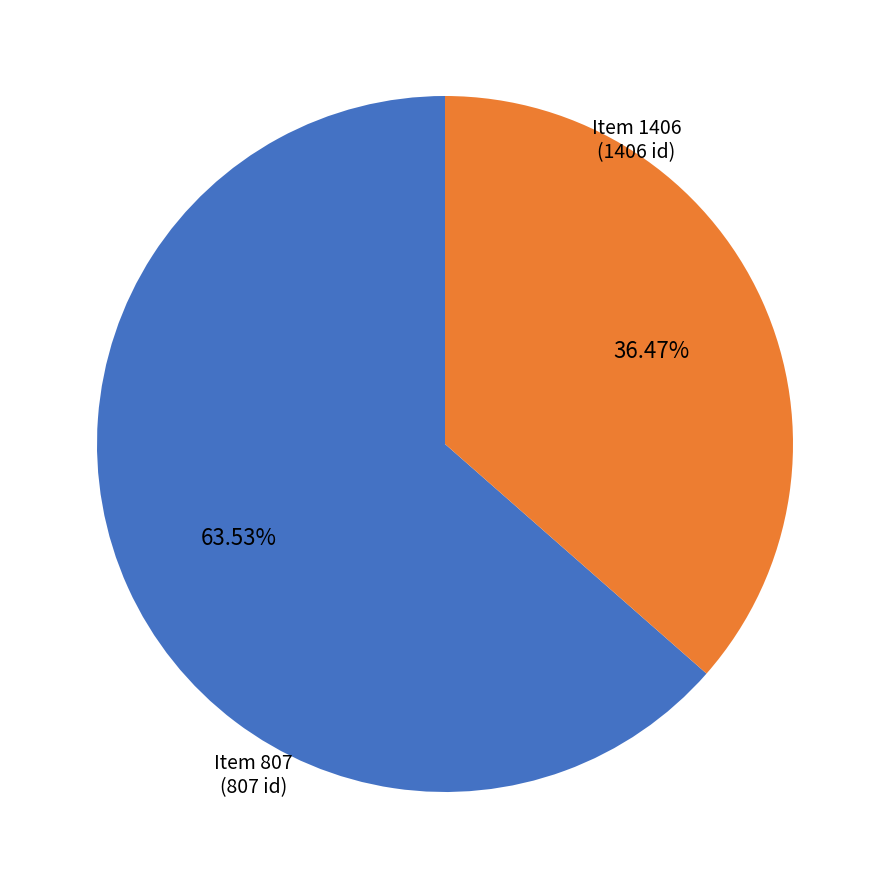

How many segments does this pie chart have?

2